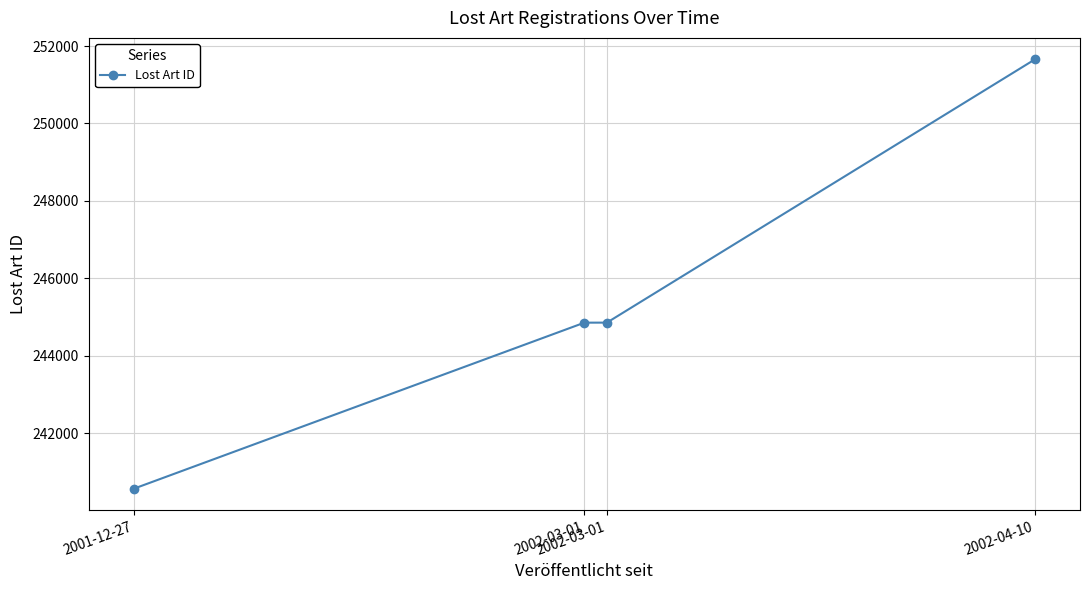

What is the difference between the second highest and second lowest values?

1